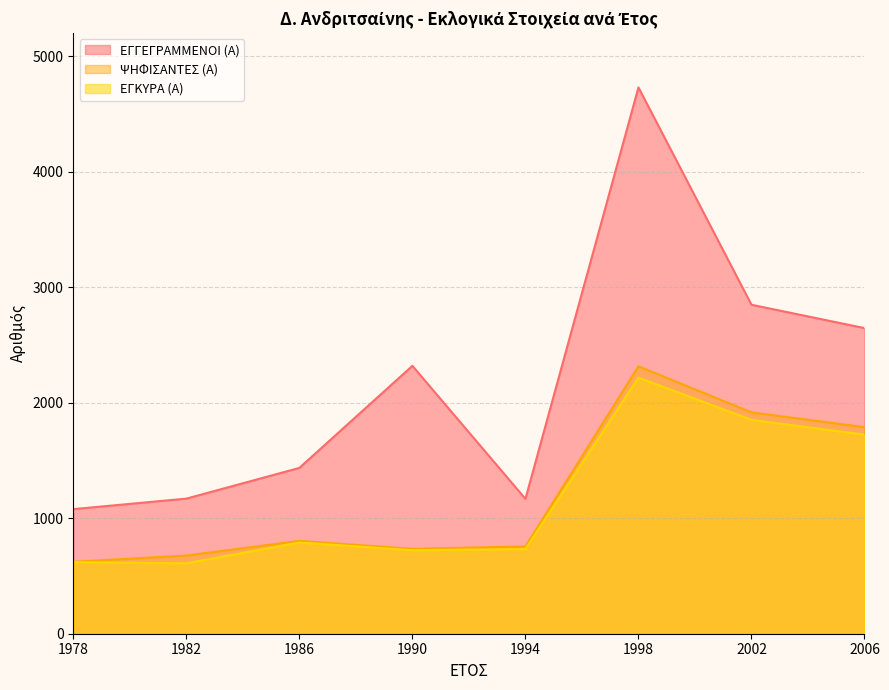

What is the difference between the second highest and minimum values in the ΨΗΦΙΣΑΝΤΕΣ (Α) series?

1294